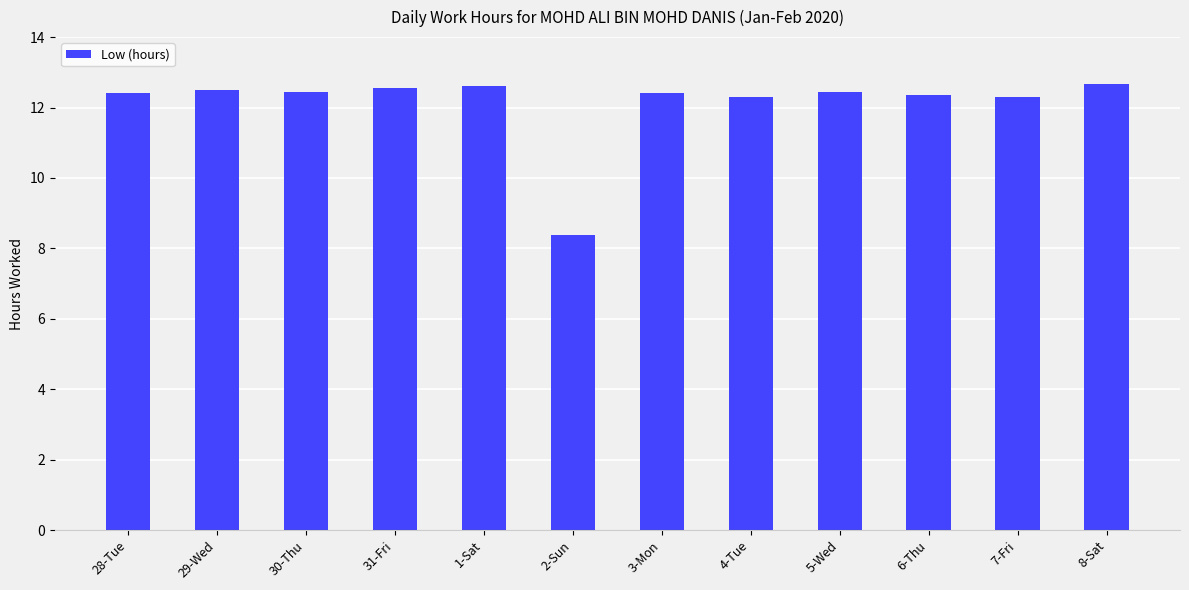

Which has a higher value, 2-Sun or 29-Wed?

29-Wed